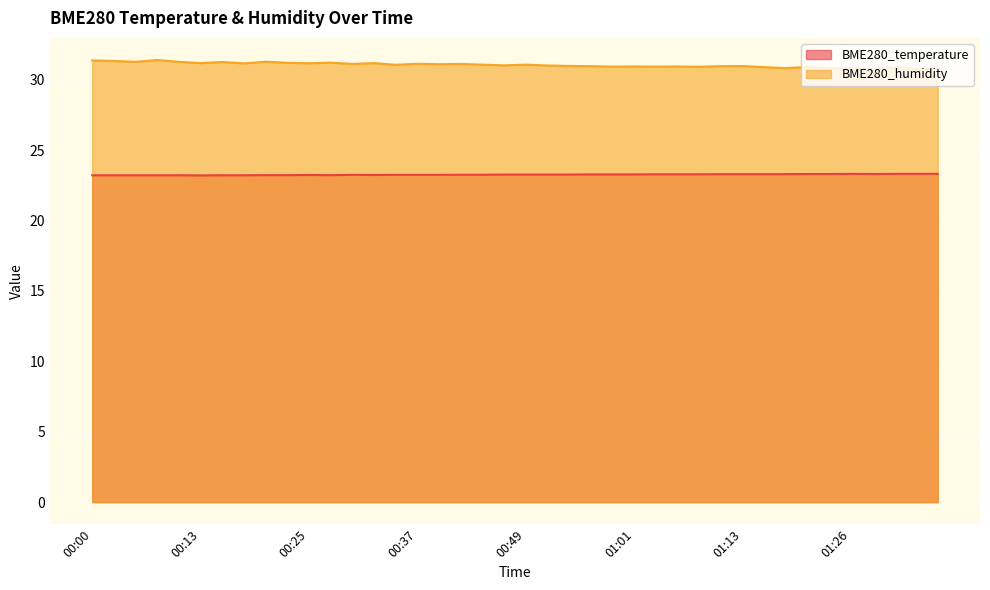

True or false: BME280_temperature has a value of 23.2 at 00:25.

True